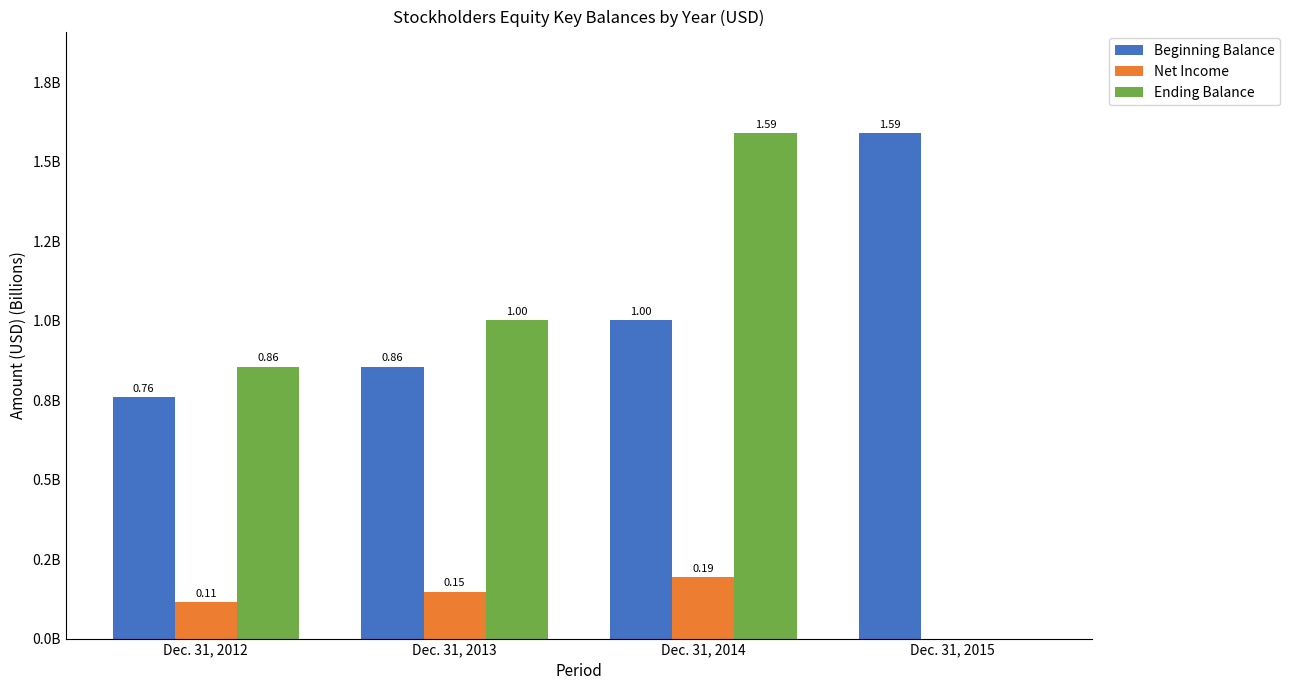

Are the bars grouped side by side (vs. stacked)?

Yes